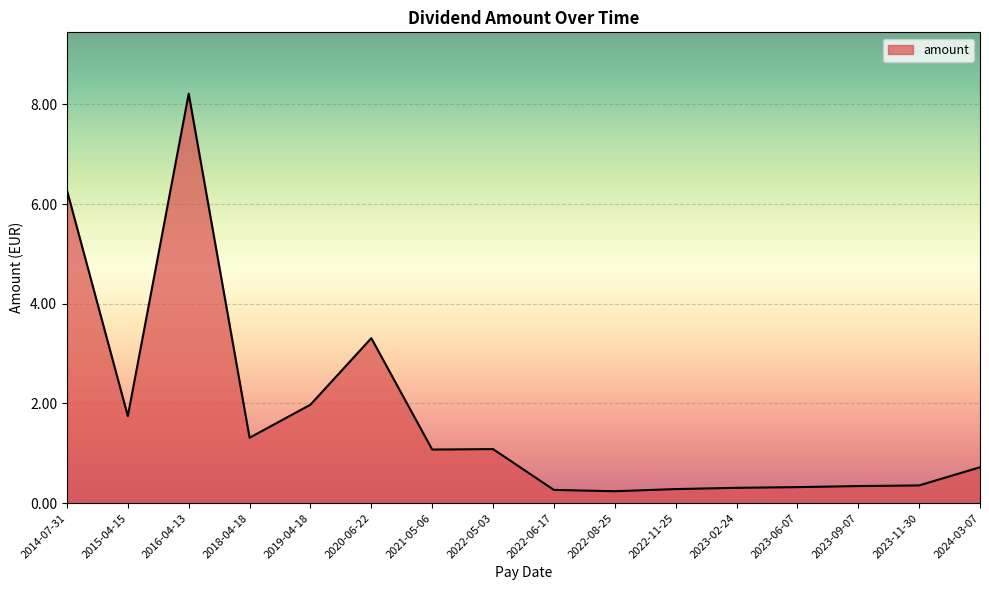

Where is the first local maximum?

2016-04-13